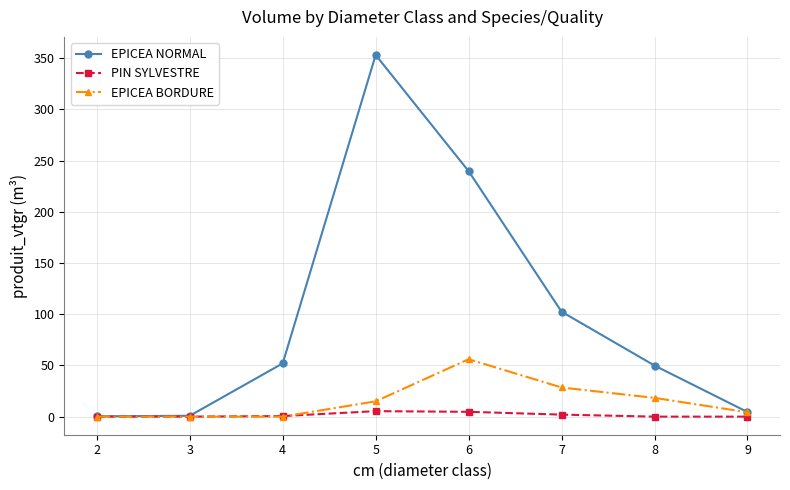

How many data points does each series have?

8